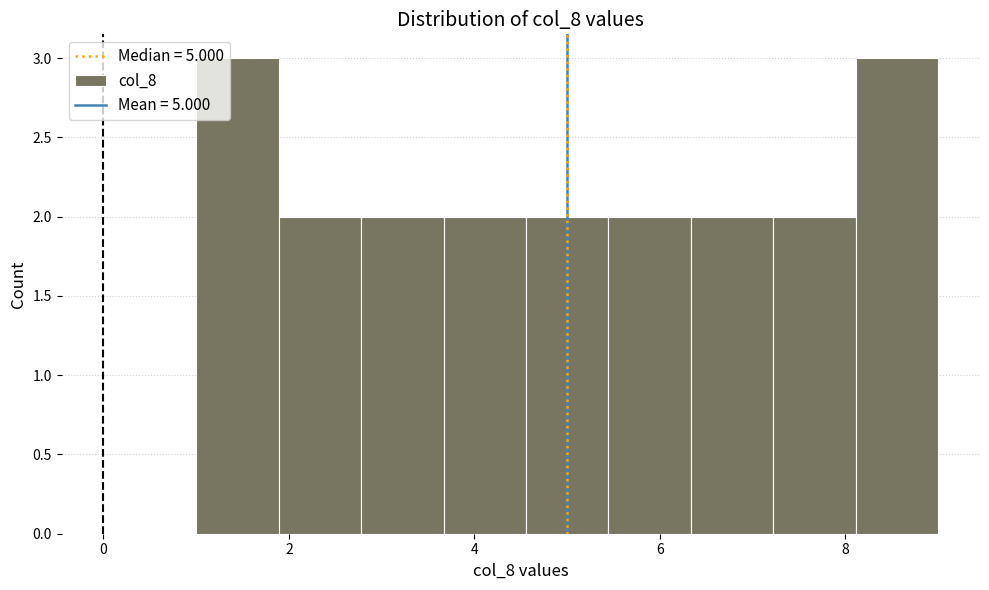

Reading left to right, transcribe this chart: for each bar, give the range it covers on the x-axis and its height. Neither the bar edges nor the heights are printed on the chart, so give them approximately, as read against the axes.

1.0 to 1.8: 3
1.8 to 2.8: 2
2.8 to 3.6: 2
3.6 to 4.6: 2
4.6 to 5.4: 2
5.4 to 6.4: 2
6.4 to 7.2: 2
7.2 to 8.2: 2
8.2 to 9.0: 3